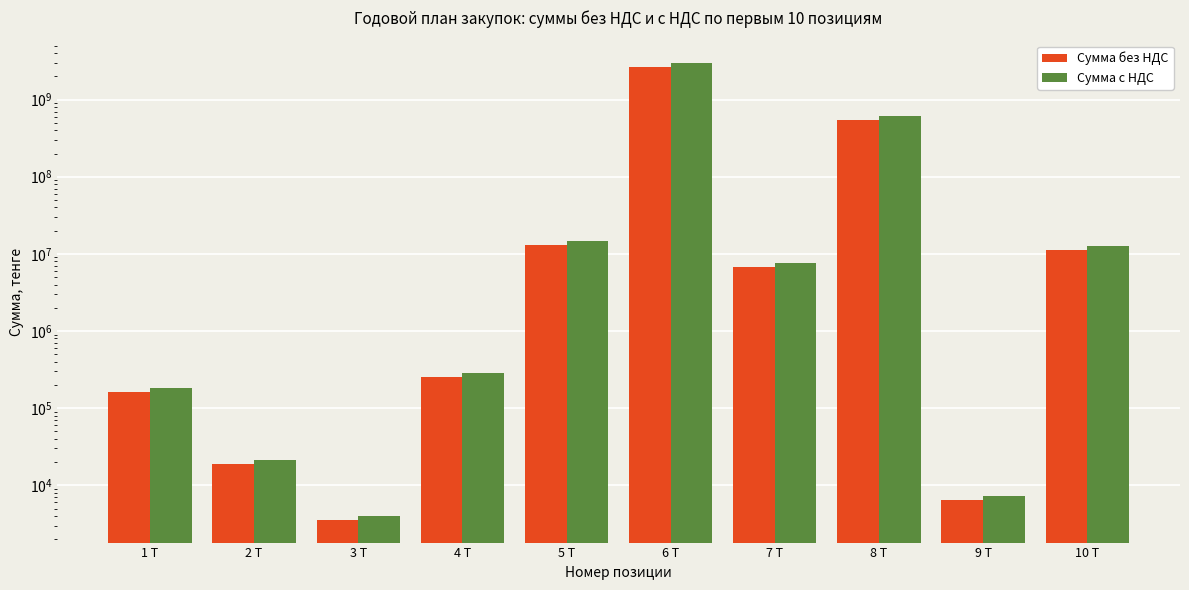

What is the label of the 6th bar from the right?

5 Т